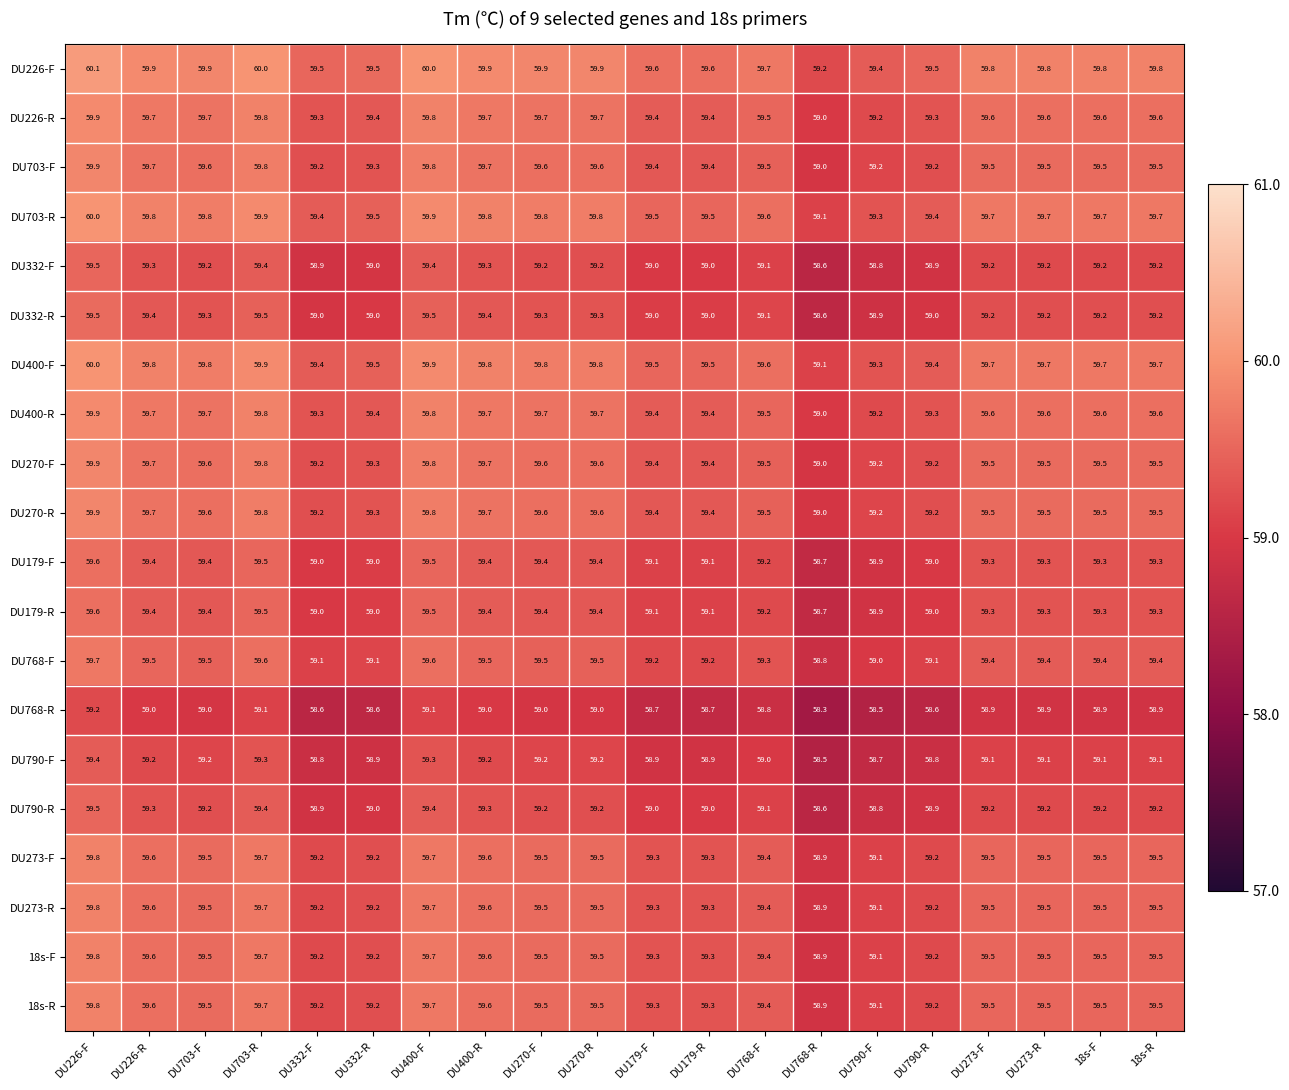

What is the difference between the highest and lowest values at DU400-F?

0.9